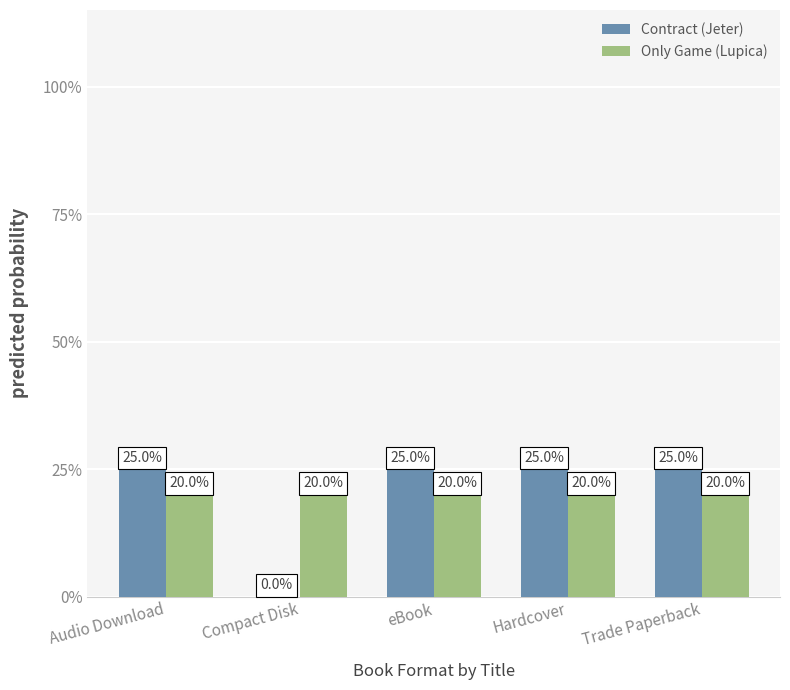

Are the bars grouped side by side (vs. stacked)?

Yes